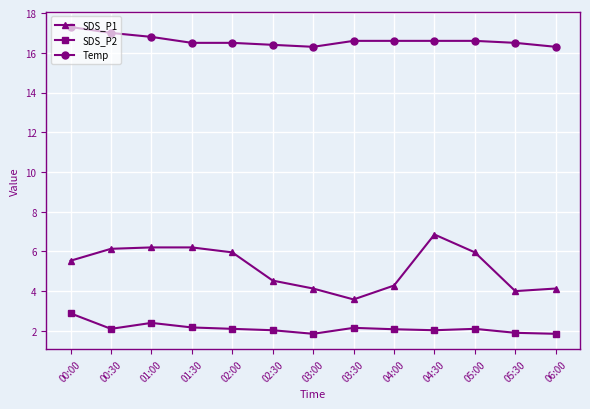

Which series has the largest total across all categories?

Temp